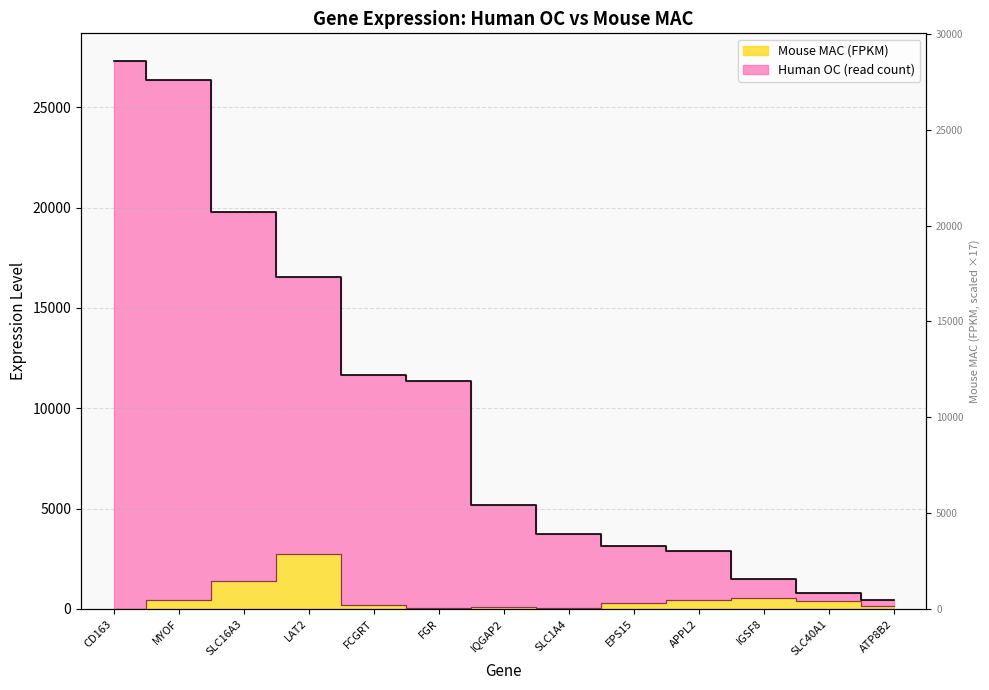

At SLC40A1, list the series in order from largest to smallest.

Human OC (read count), Mouse MAC (FPKM)